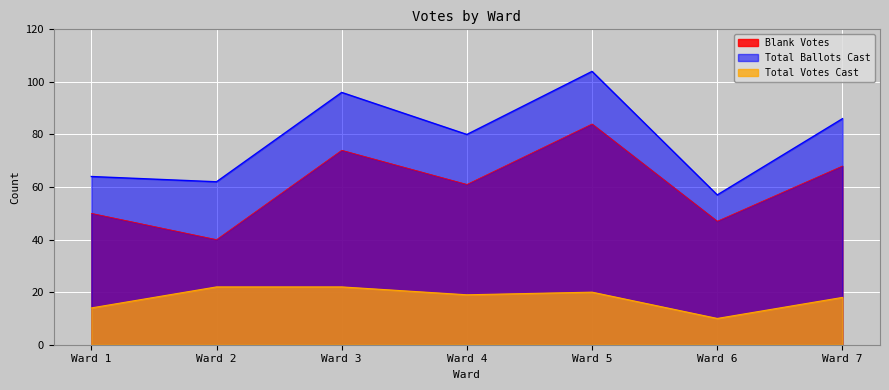

Which series has the largest total across all categories?

Total Ballots Cast